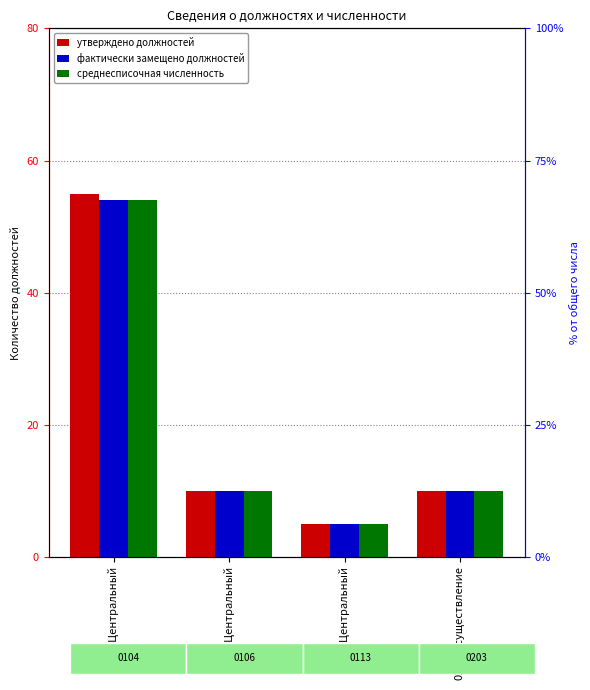

Read the утверждено должностей value at 0106 Центральный, to the nearest 5.

10